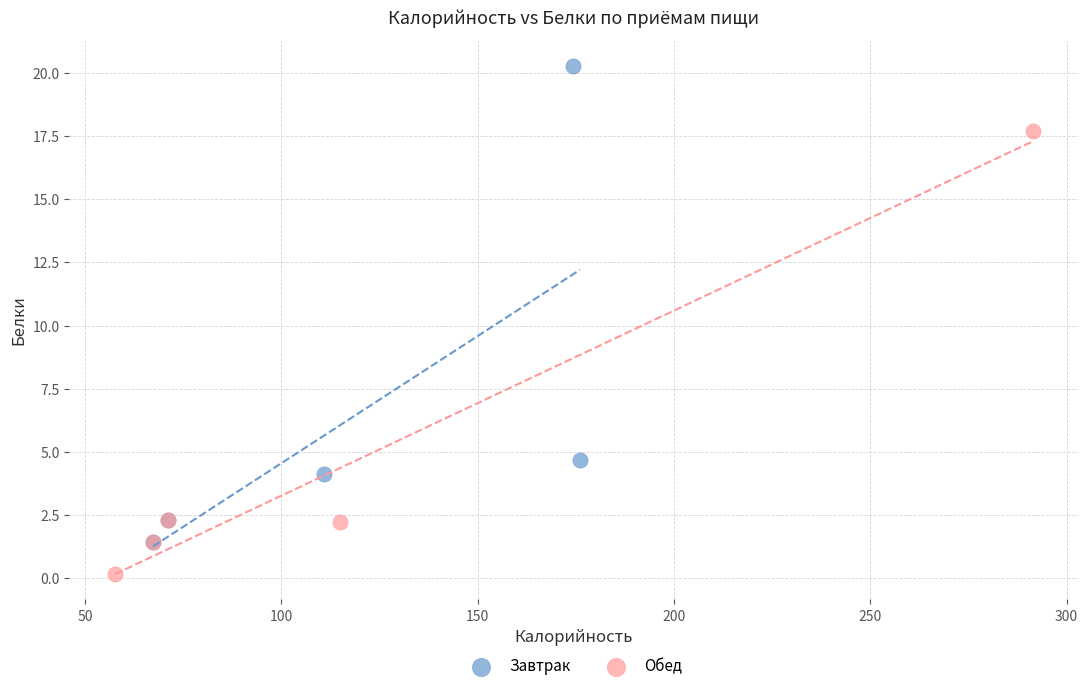

What are all the series names shown in the legend?

Завтрак, Обед